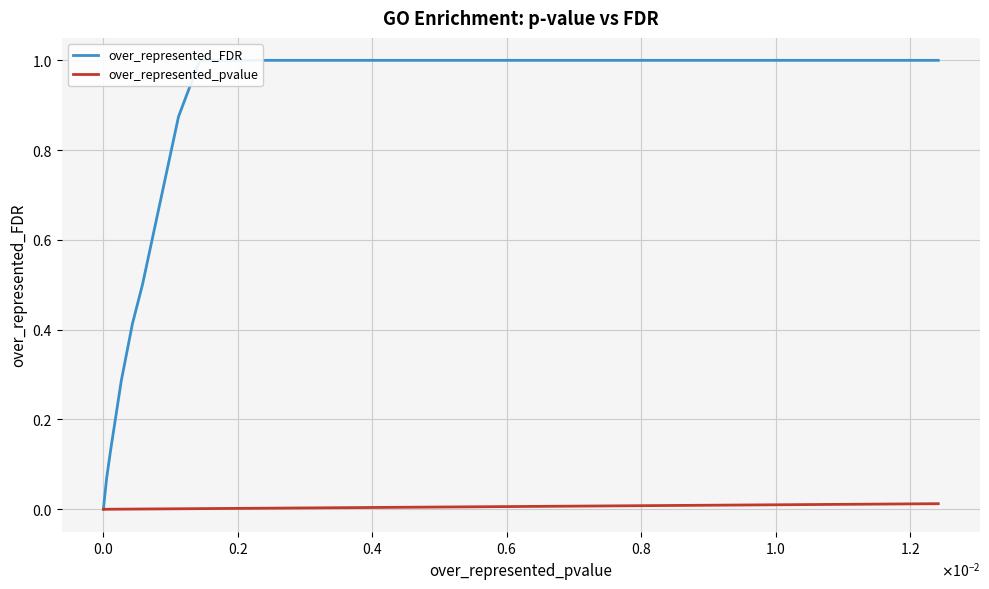

How many lines are shown in the chart?

2